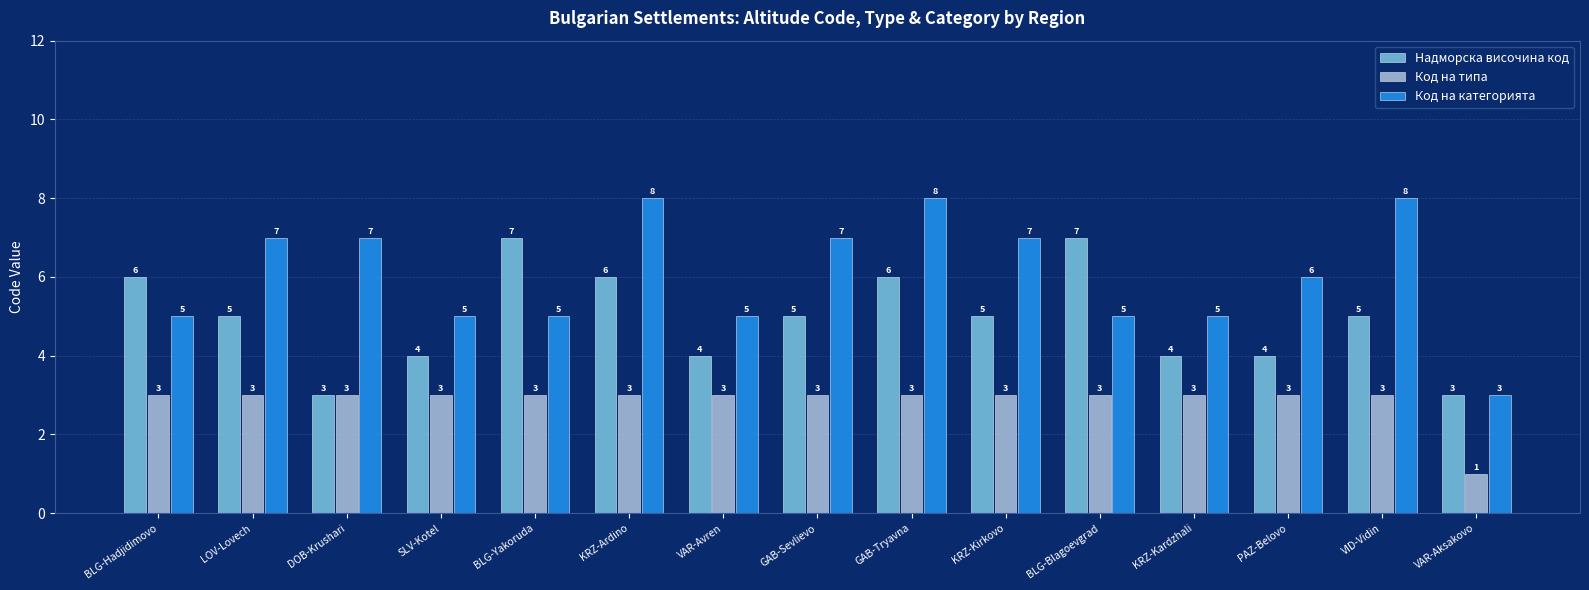

What is the label of the 1st bar from the right?

VAR-Aksakovo